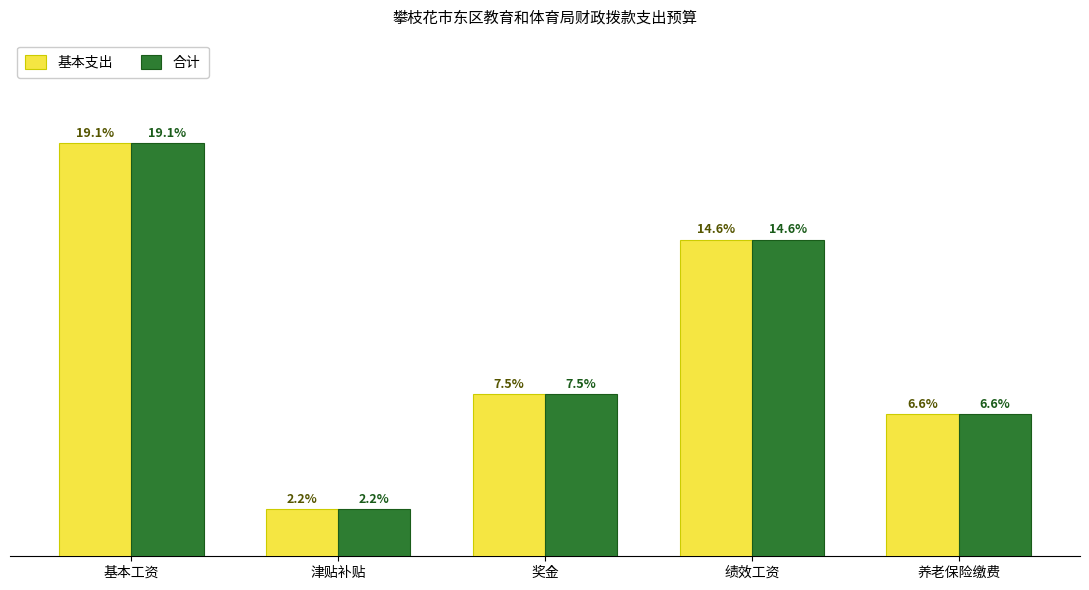

What is the lowest value of the 基本支出 series?

1236.8